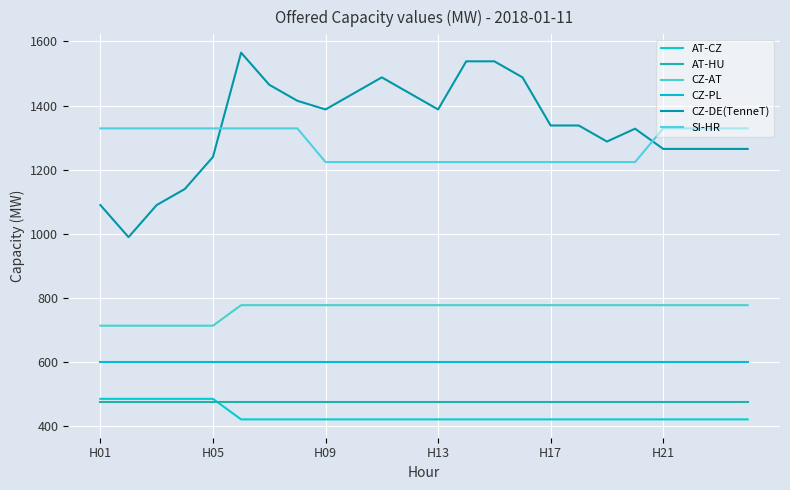

True or false: AT-CZ and CZ-PL intersect in this chart.

False